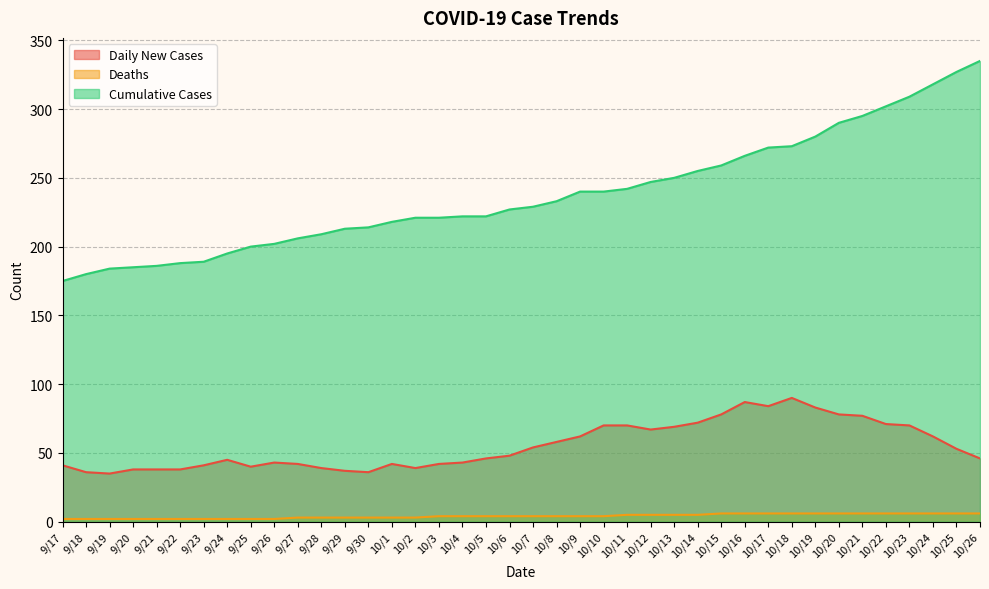

Does the chart display data point markers on the line(s)?

No